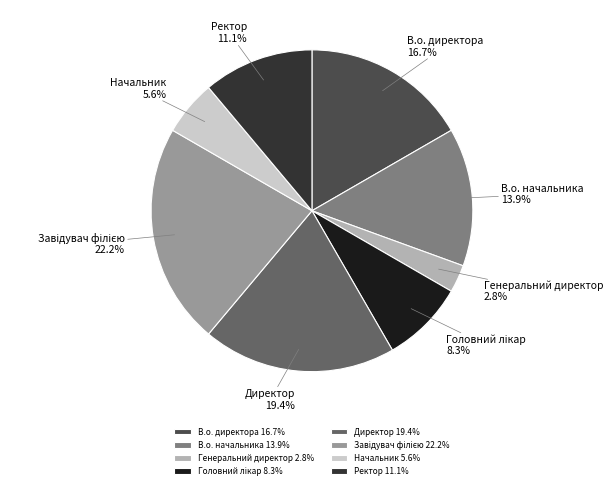

Combined, what portion of the pie is Директор and Генеральний директор?

22.2%